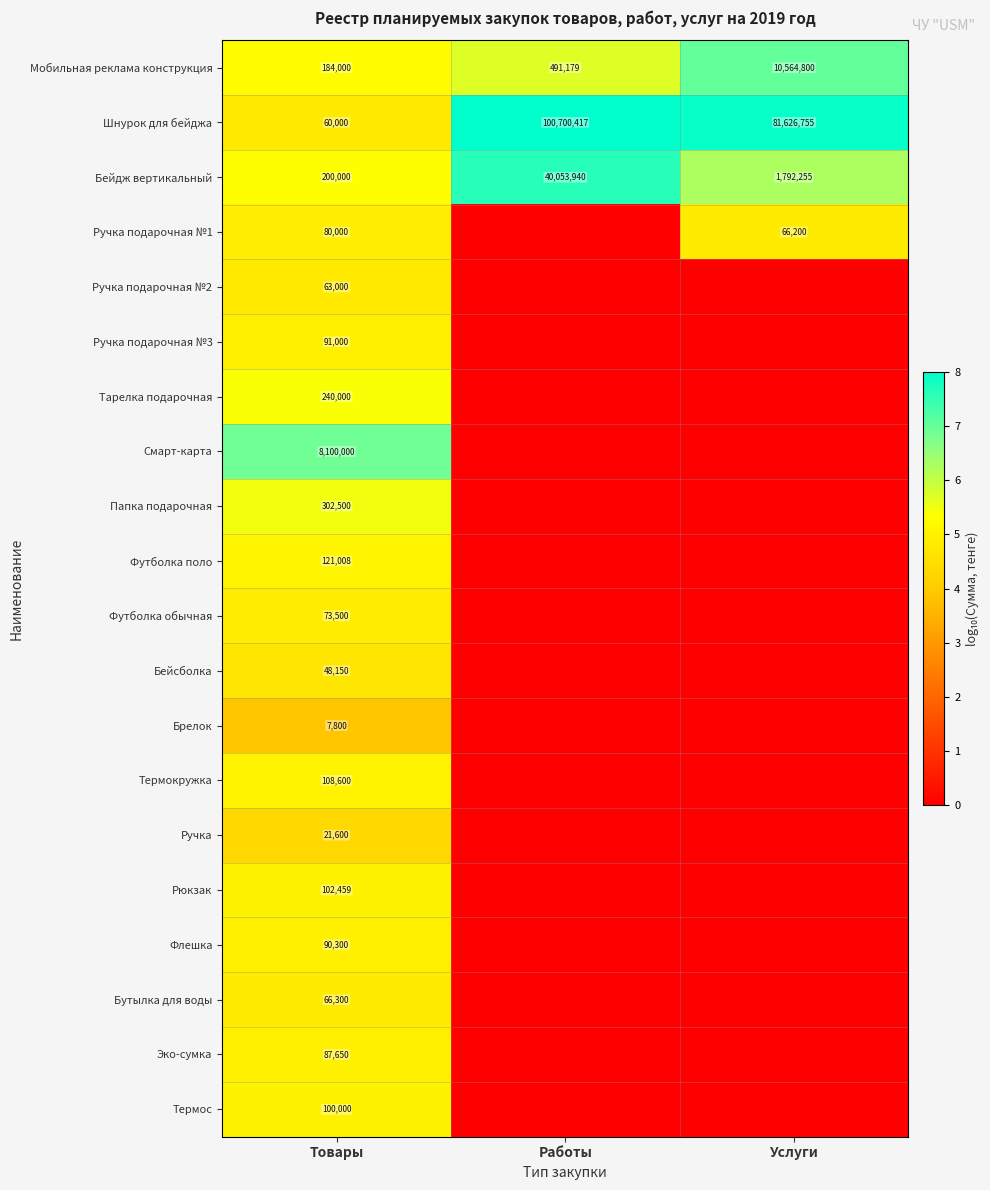

What is the total value across all series at Товары?

10147867